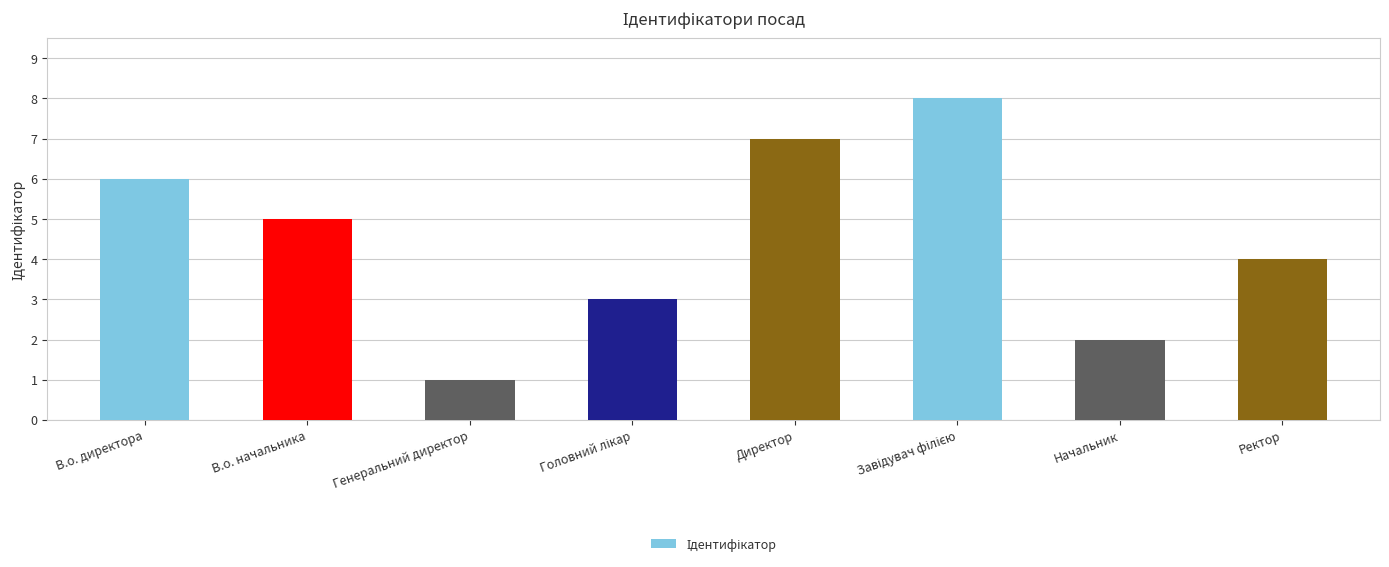

What is the change in value from В.о. директора to Директор?

+1